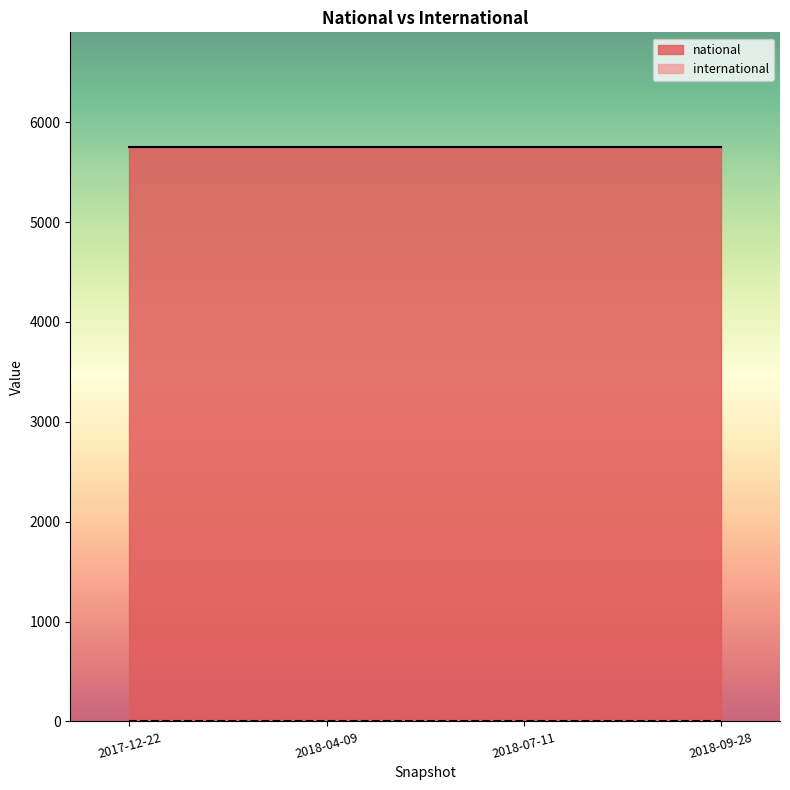

Which series changed the most between 2017-12-22 and 2018-09-28?

national